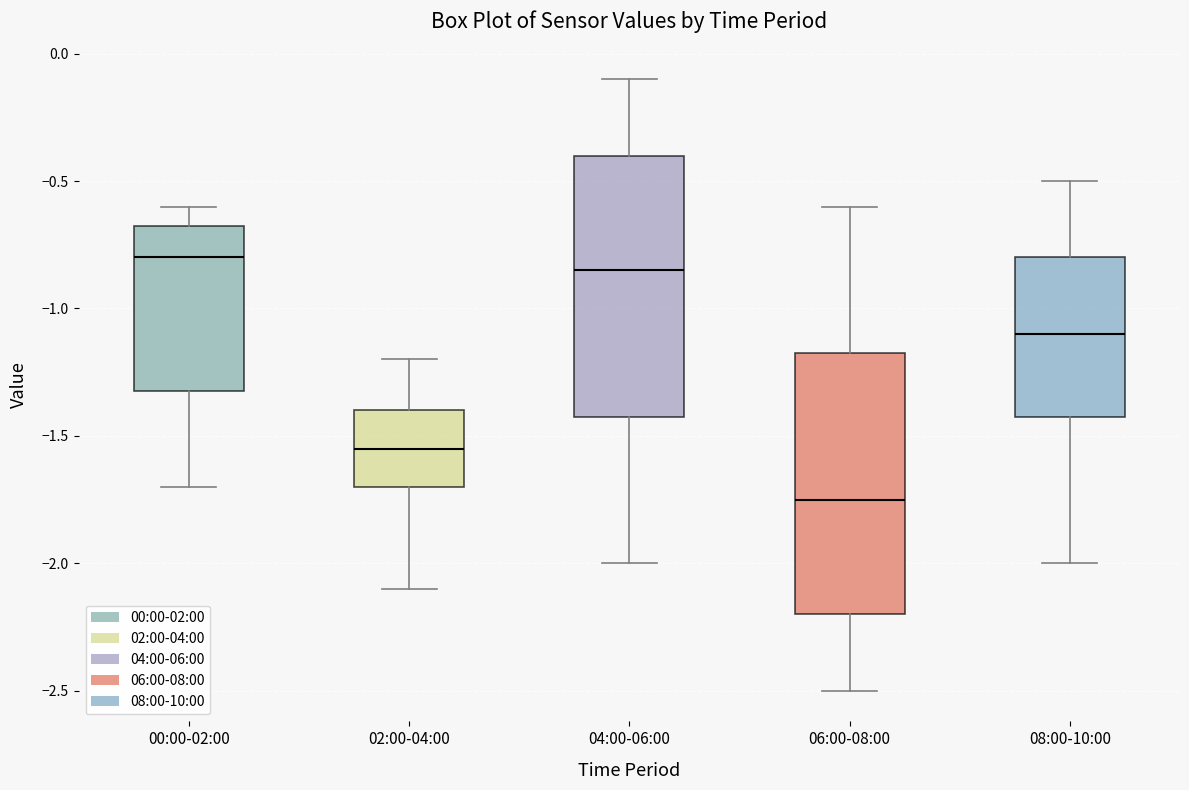

Which box has the highest median line?

00:00-02:00